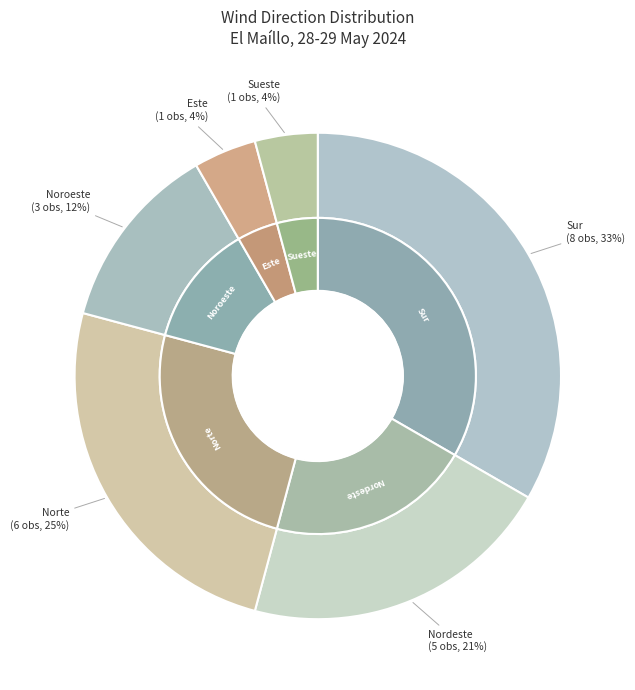

Which has a higher value, Este or Sueste?

Este